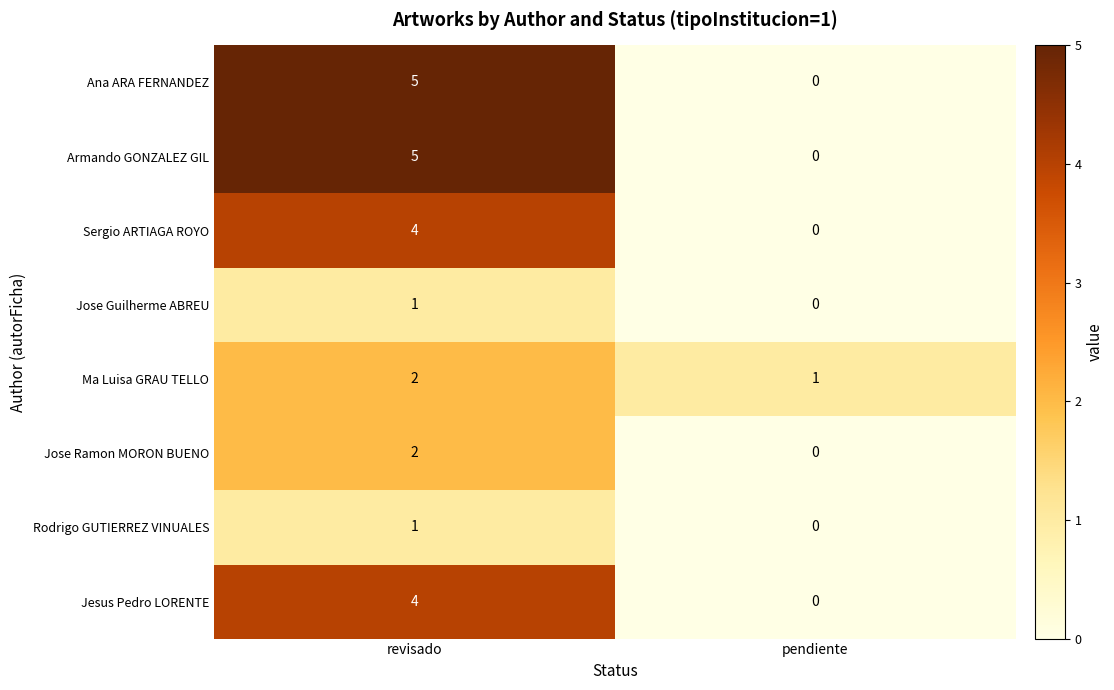

Reading left to right, transcribe all the data shown in this chart.

Ana ARA FERNANDEZ: revisado=5	pendiente=0
Armando GONZALEZ GIL: revisado=5	pendiente=0
Sergio ARTIAGA ROYO: revisado=4	pendiente=0
Jose Guilherme ABREU: revisado=1	pendiente=0
Ma Luisa GRAU TELLO: revisado=2	pendiente=1
Jose Ramon MORON BUENO: revisado=2	pendiente=0
Rodrigo GUTIERREZ VINUALES: revisado=1	pendiente=0
Jesus Pedro LORENTE: revisado=4	pendiente=0